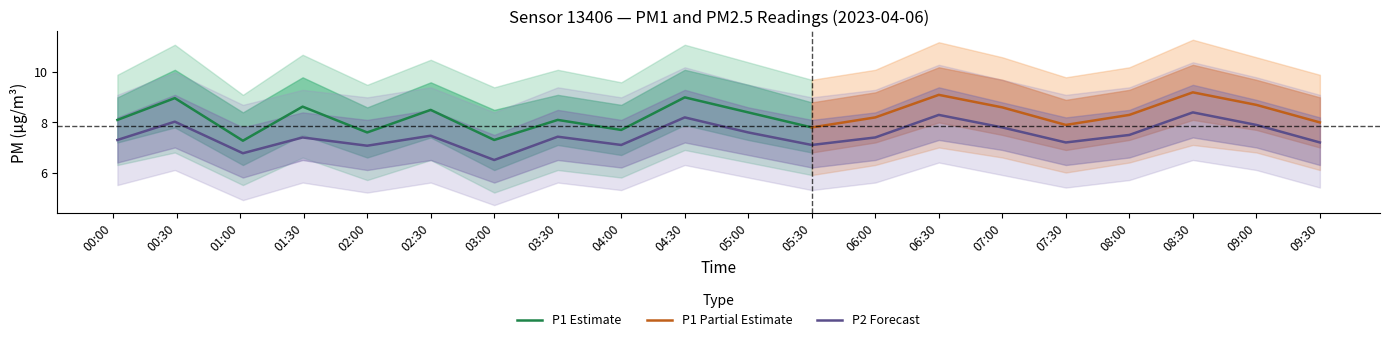

The chart shows a value of 7.2 at 07:30. True or false?

True